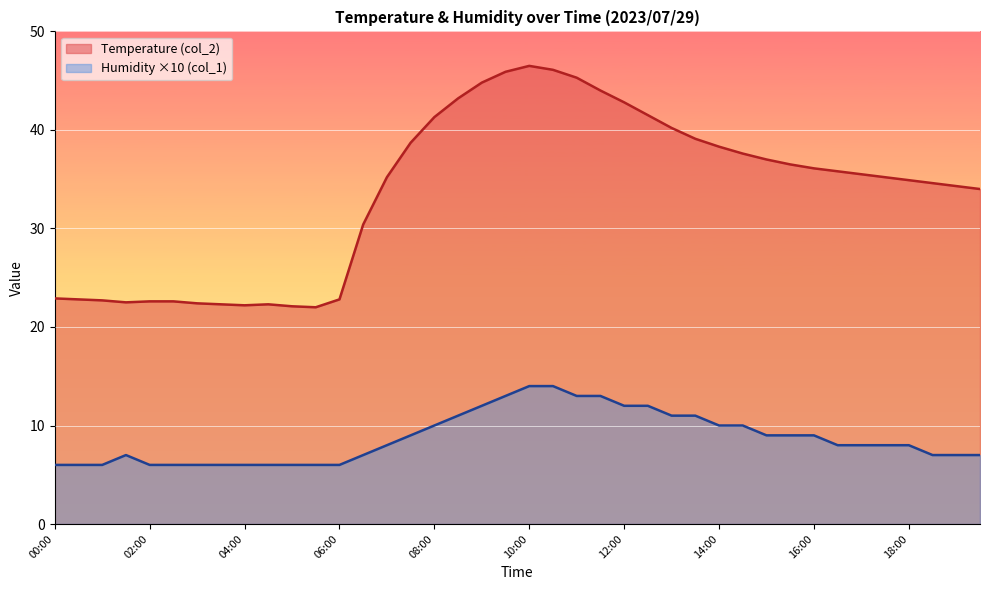

How many data points in Temperature (col_2) are above 35?

22